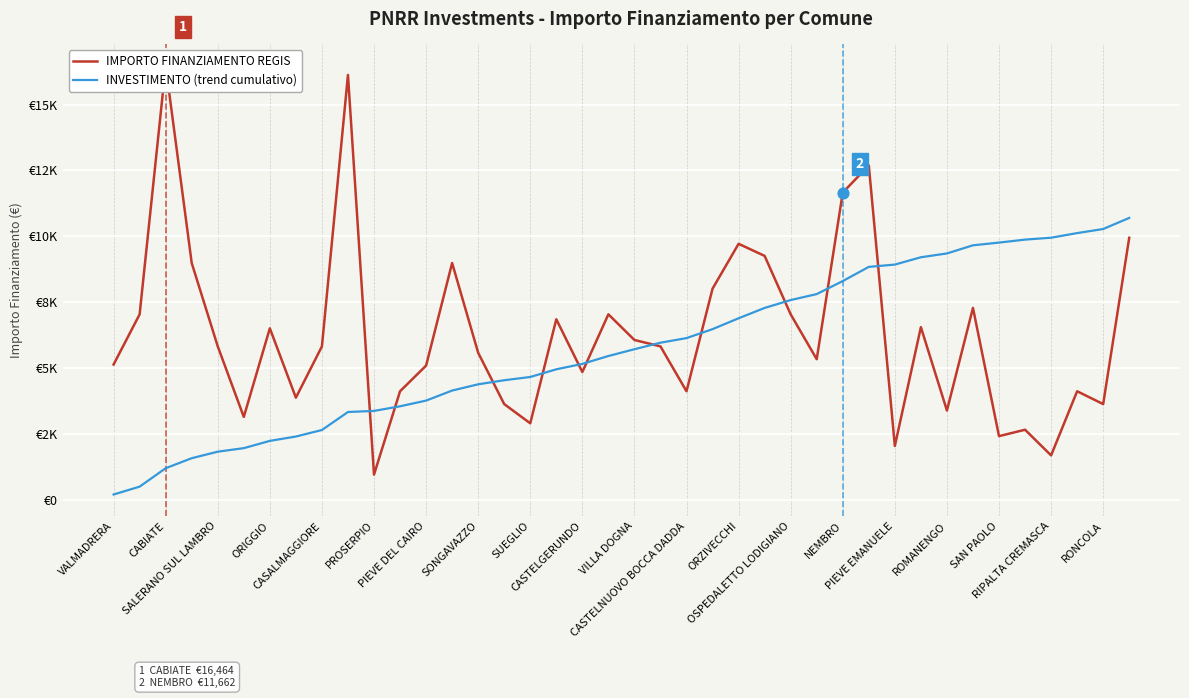

Which series reaches the minimum Y coordinate?

INVESTIMENTO (trend cumulativo)